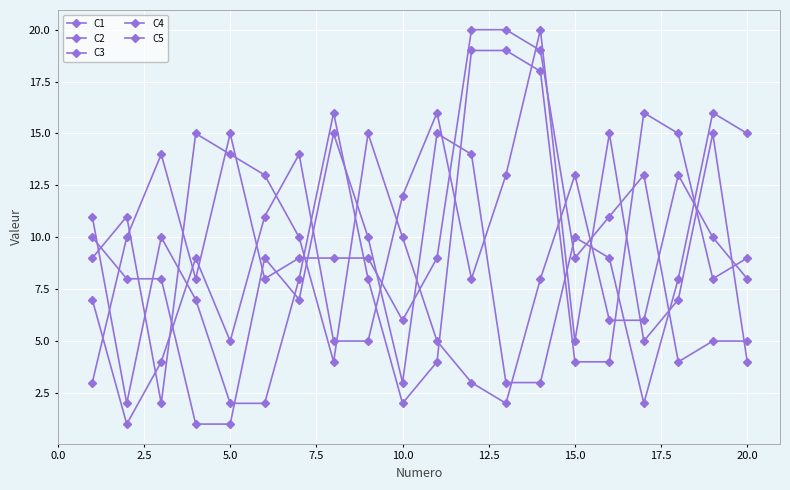

Does the chart have visible grid lines?

Yes